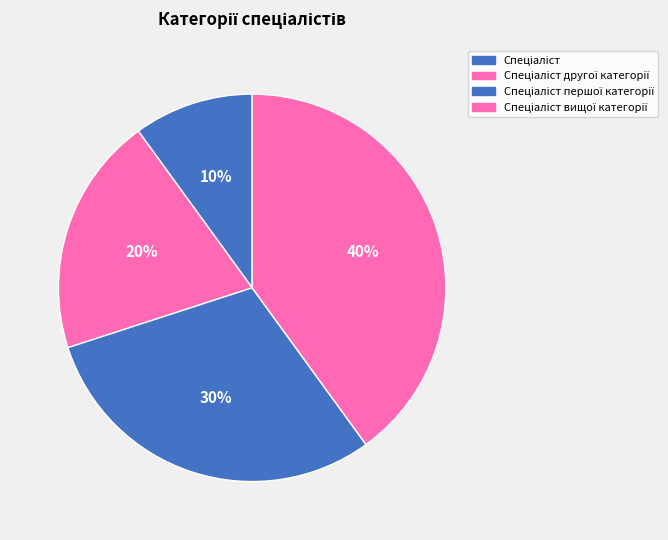

Count the number of slices in the pie.

4